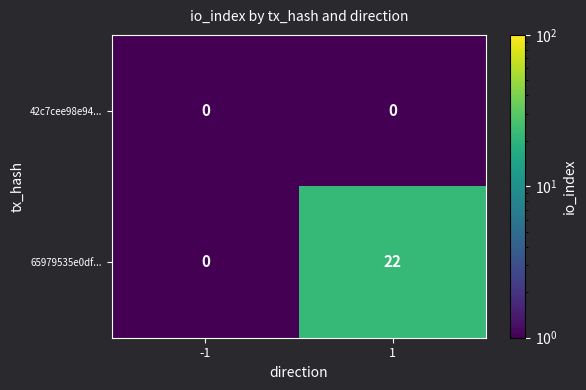

What is the greatest value displayed?

22